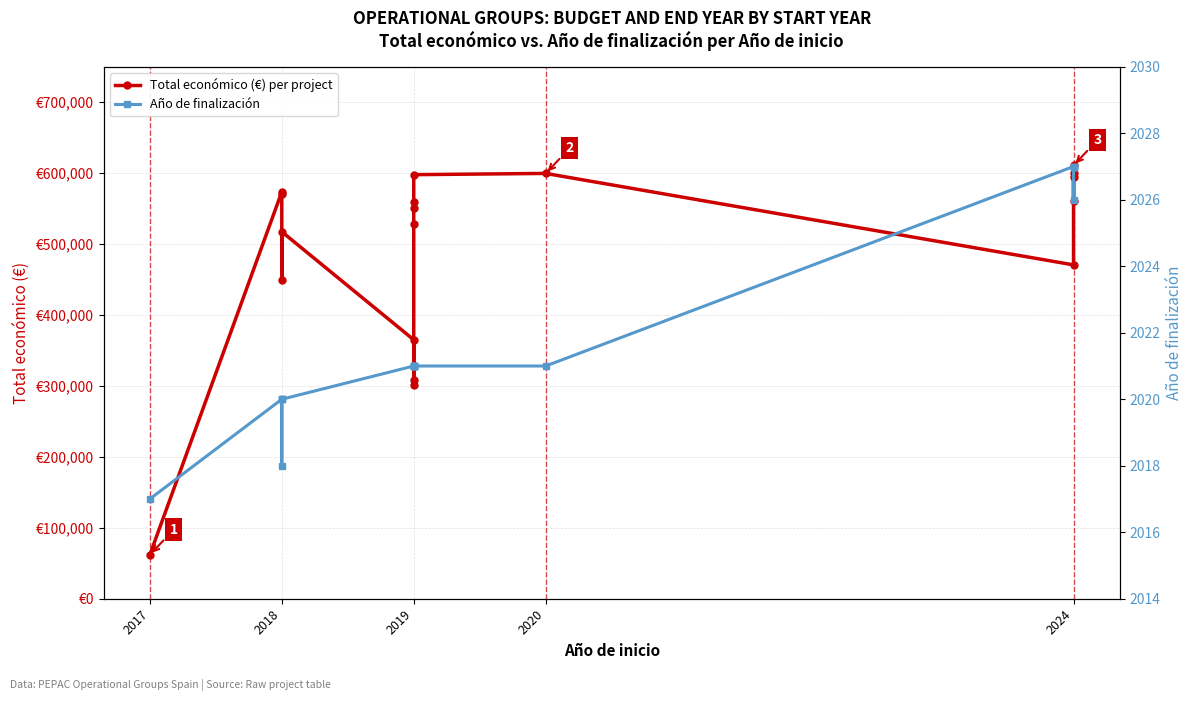

How many data points does each series have?

18